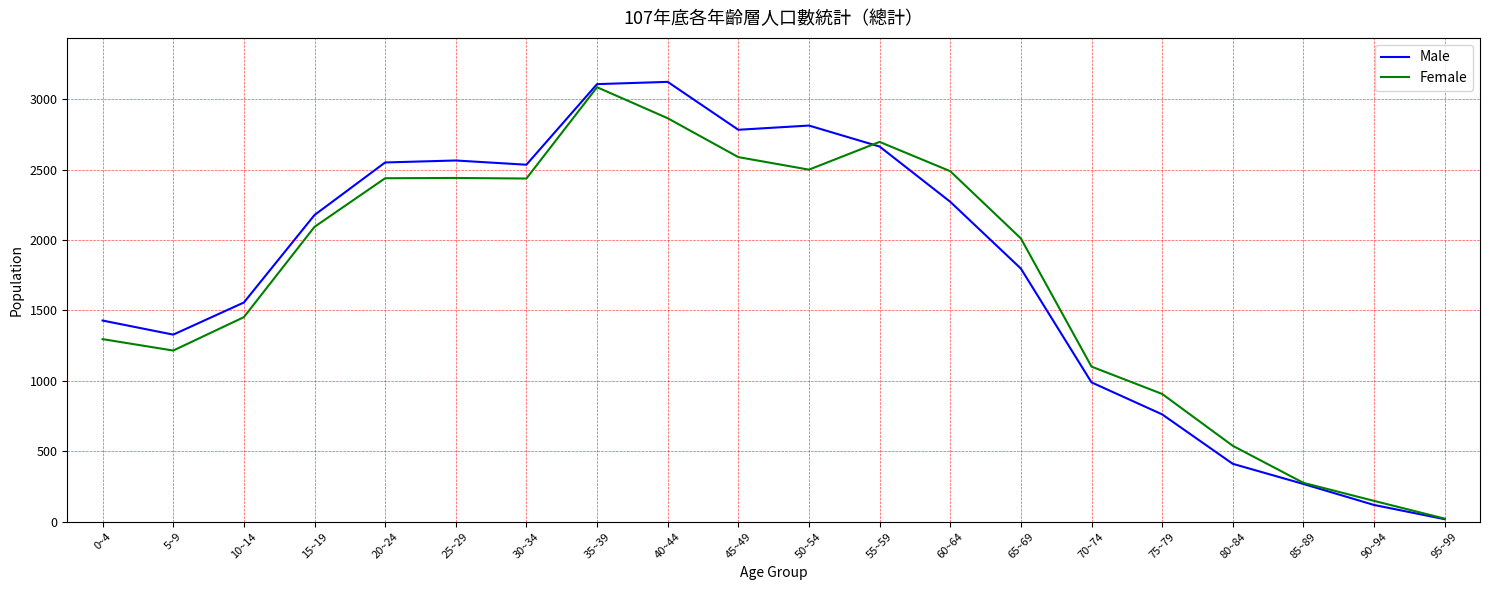

How many interior local peaks does the Male series have?

3